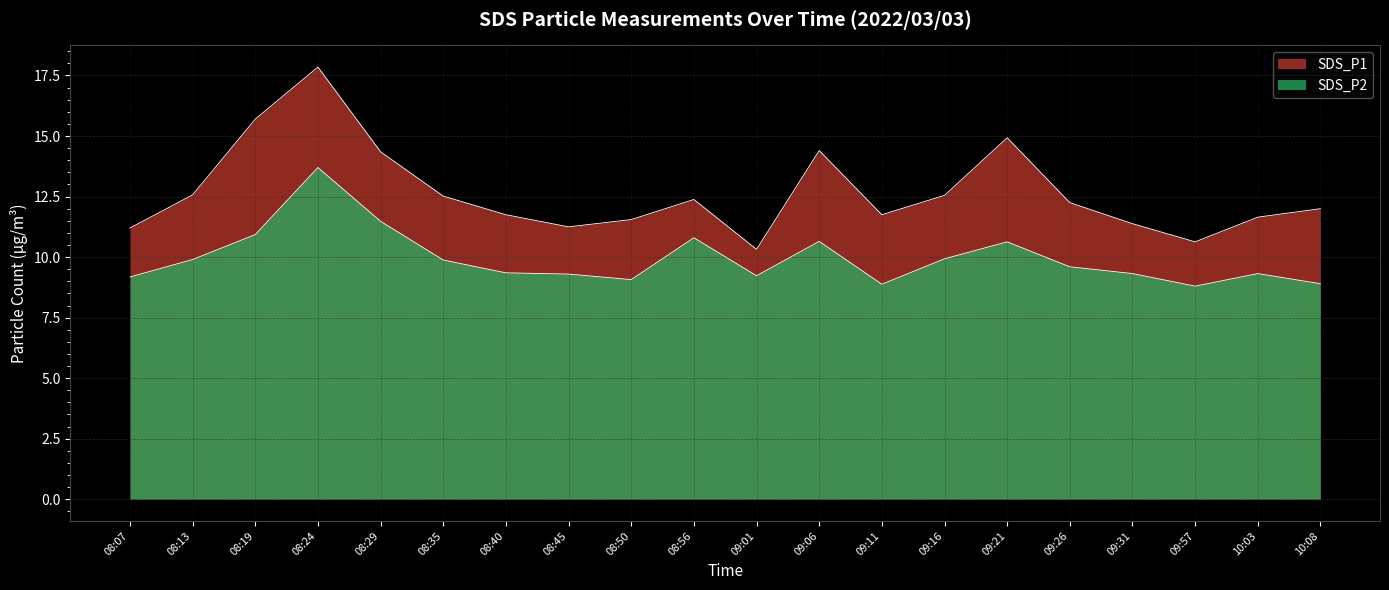

Reading left to right, transcribe all the data shown in this chart.

SDS_P1: 08:07=11.2	08:13=12.6	08:19=15.7	08:24=17.9	08:29=14.3	08:35=12.5	08:40=11.8	08:45=11.2	08:50=11.6	08:56=12.4	09:01=10.3	09:06=14.4	09:11=11.8	09:16=12.6	09:21=14.9	09:26=12.2	09:31=11.4	09:57=10.6	10:03=11.7	10:08=12.0
SDS_P2: 08:07=9.2	08:13=9.9	08:19=10.9	08:24=13.7	08:29=11.5	08:35=9.9	08:40=9.3	08:45=9.3	08:50=9.1	08:56=10.8	09:01=9.2	09:06=10.7	09:11=8.9	09:16=9.9	09:21=10.6	09:26=9.6	09:31=9.3	09:57=8.8	10:03=9.3	10:08=8.9